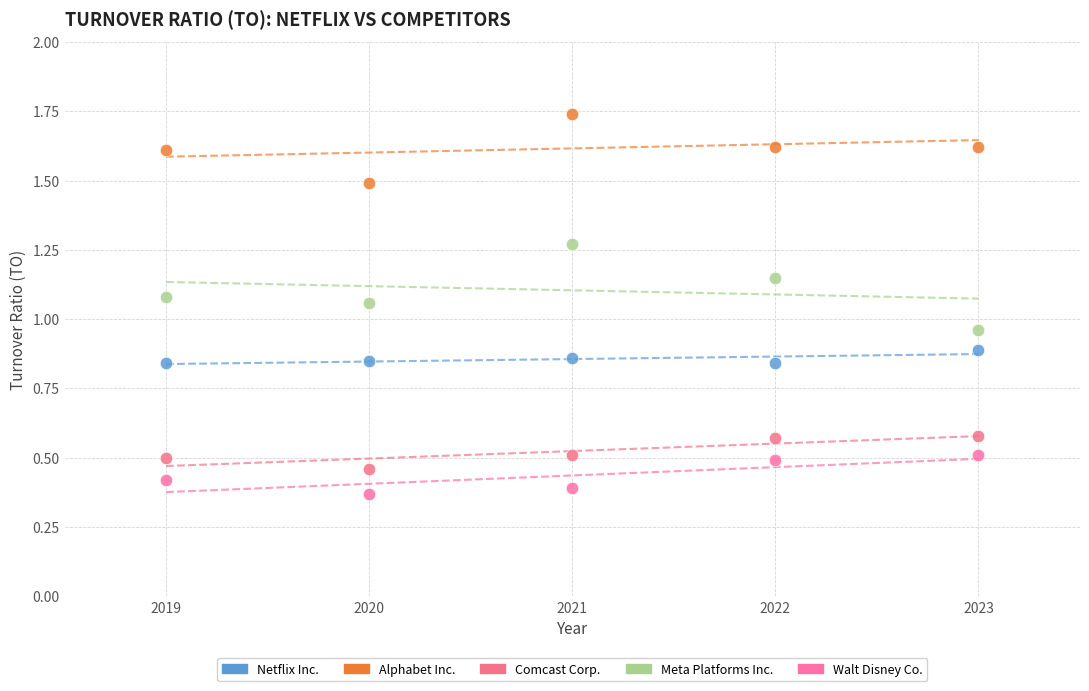

Which series has the largest Y range (max minus min)?

Meta Platforms Inc.